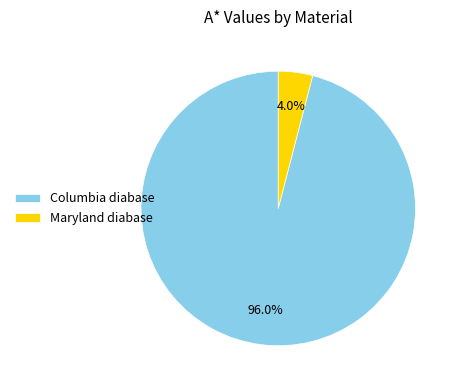

What is the largest slice in the pie chart?

Columbia diabase